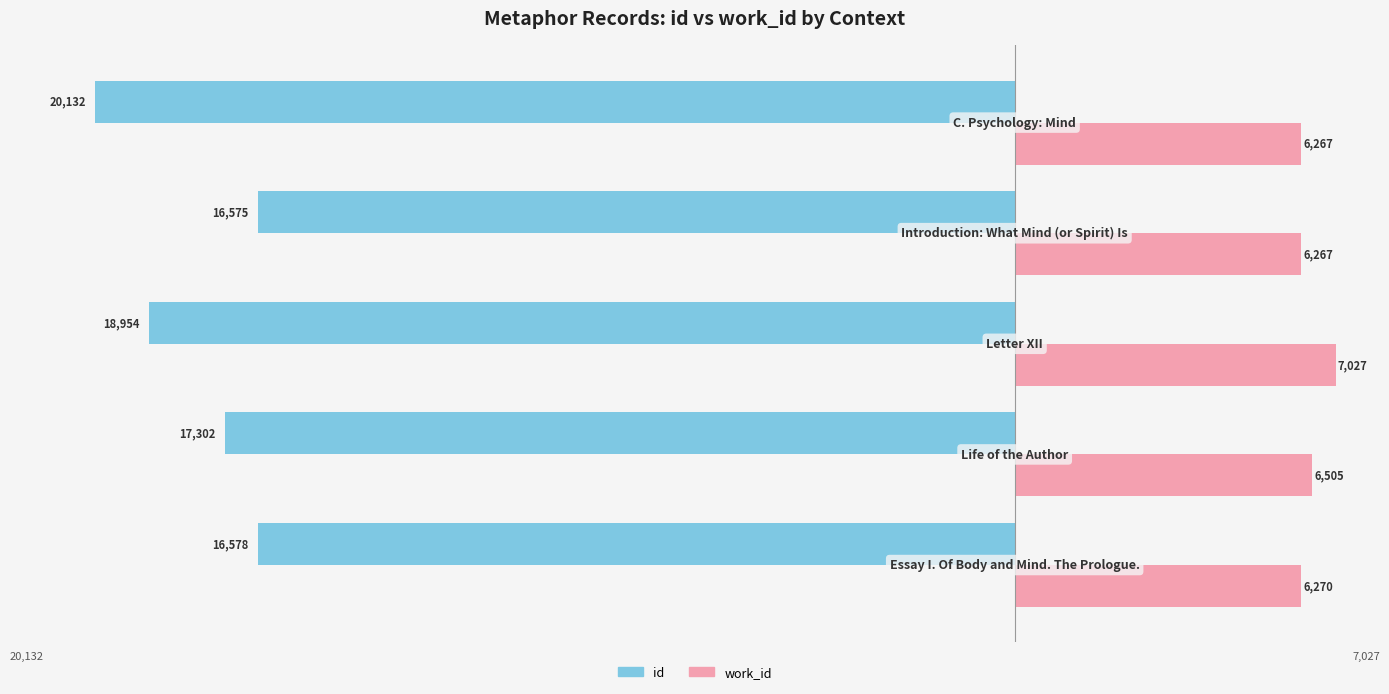

List the series in order of their peak value, highest first.

work_id, id